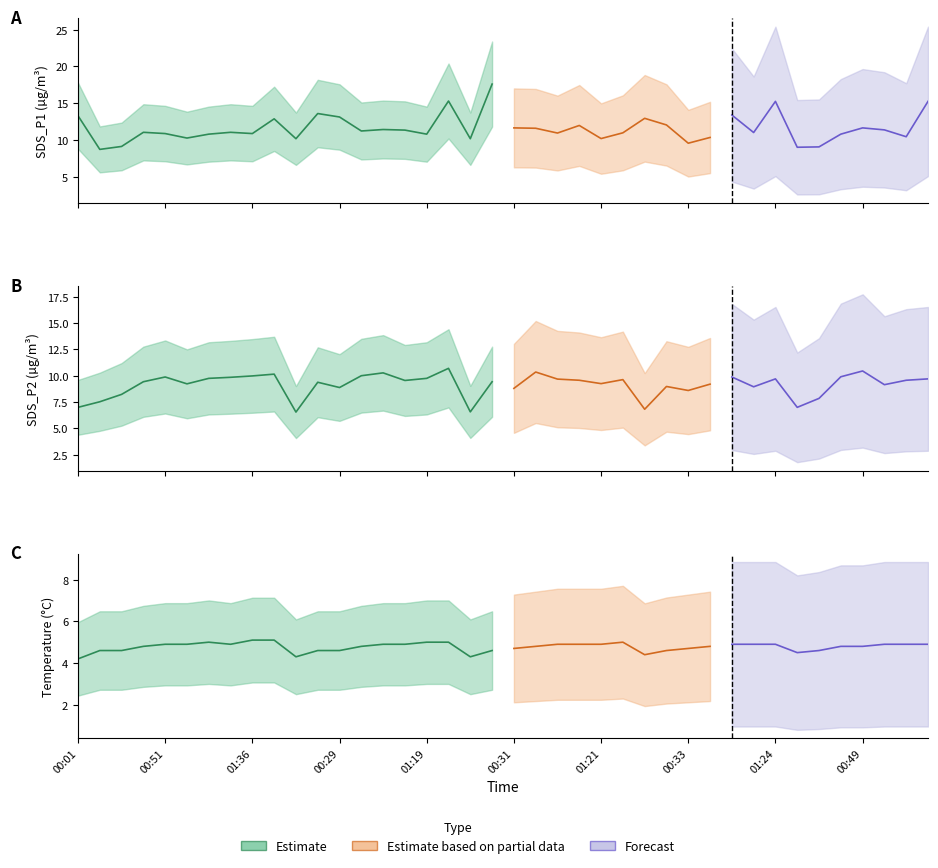

Which category has the highest value in the Temp series?

01:36